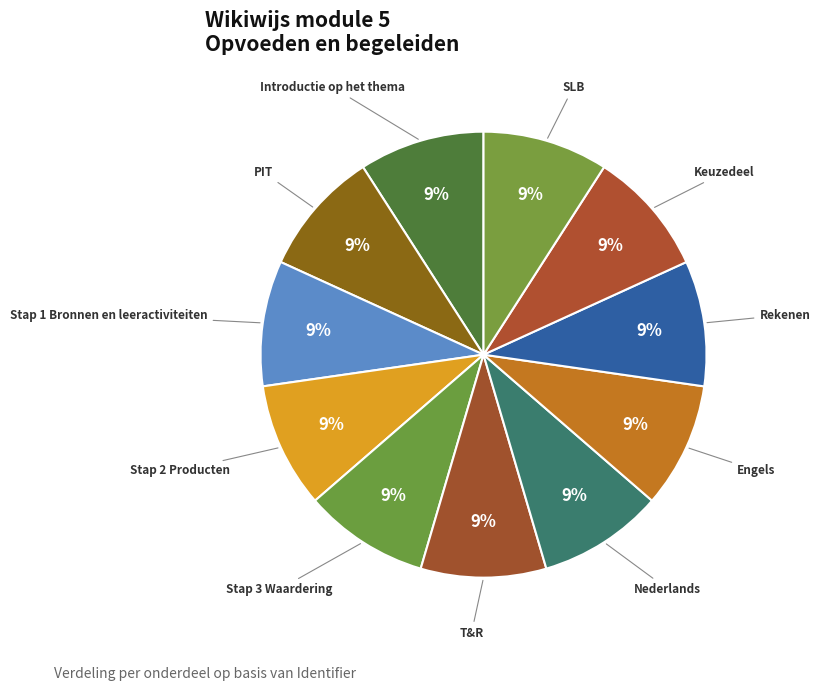

To the nearest percent, what is the average slice percentage?

9%